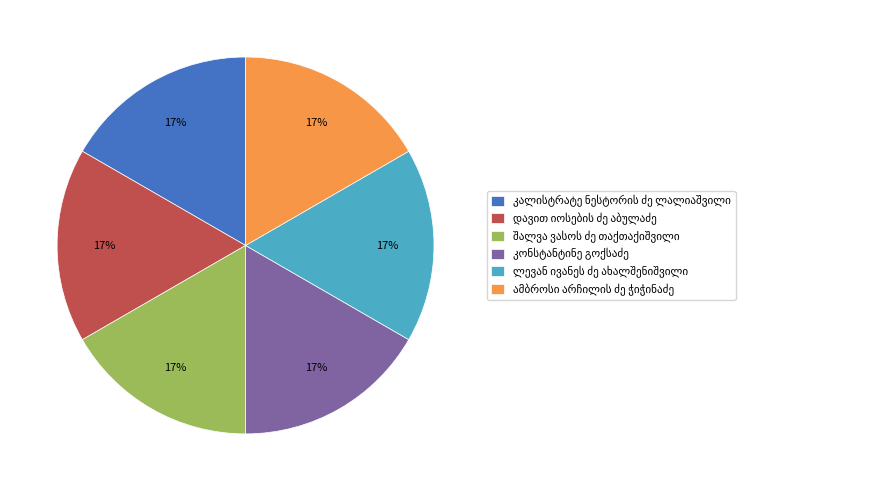

To the nearest percent, what is the average slice percentage?

17%